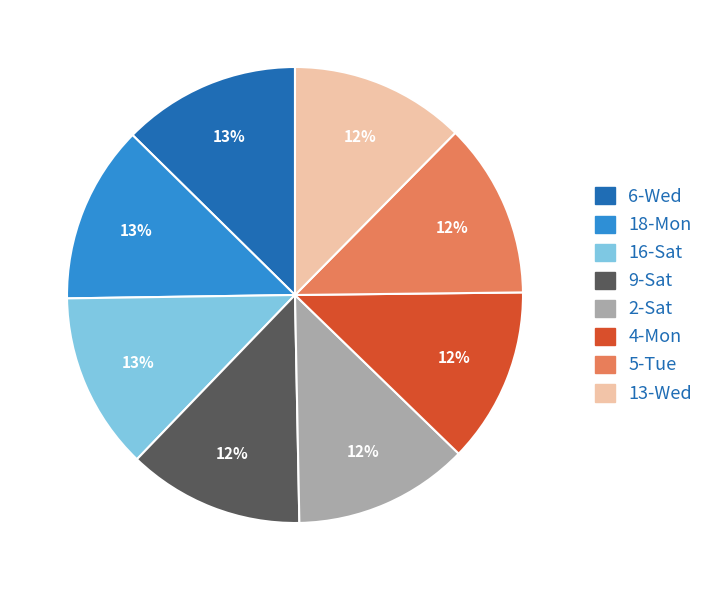

To the nearest percent, what is the average slice percentage?

12%